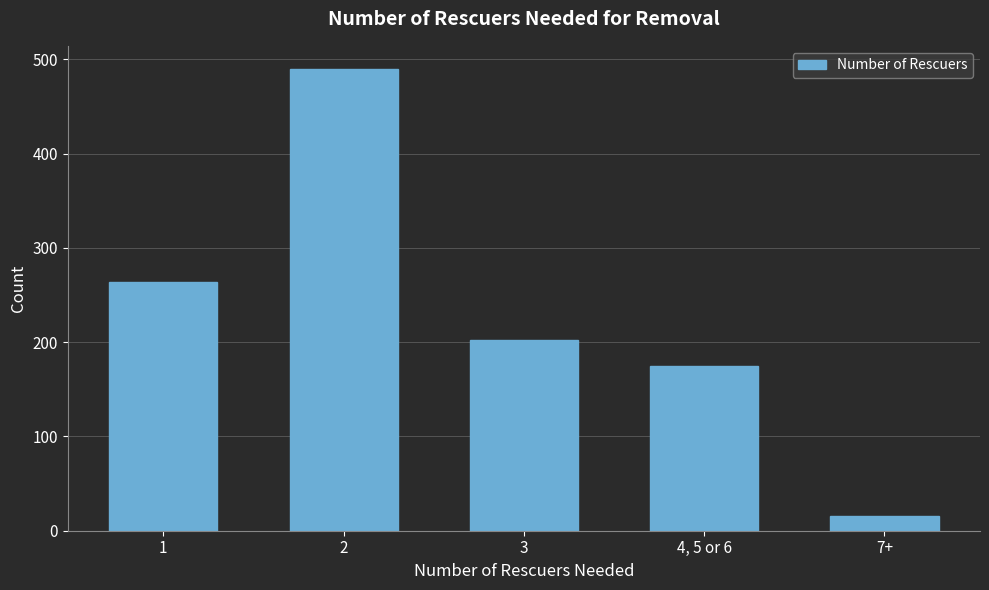

List the labels in order of value, smallest first.

7+, 4, 5 or 6, 3, 1, 2